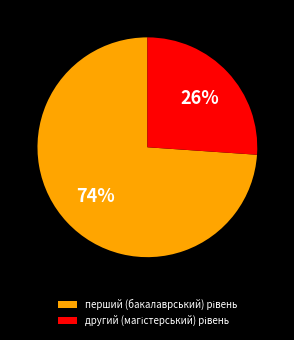

To the nearest percent, what is the average slice percentage?

50%